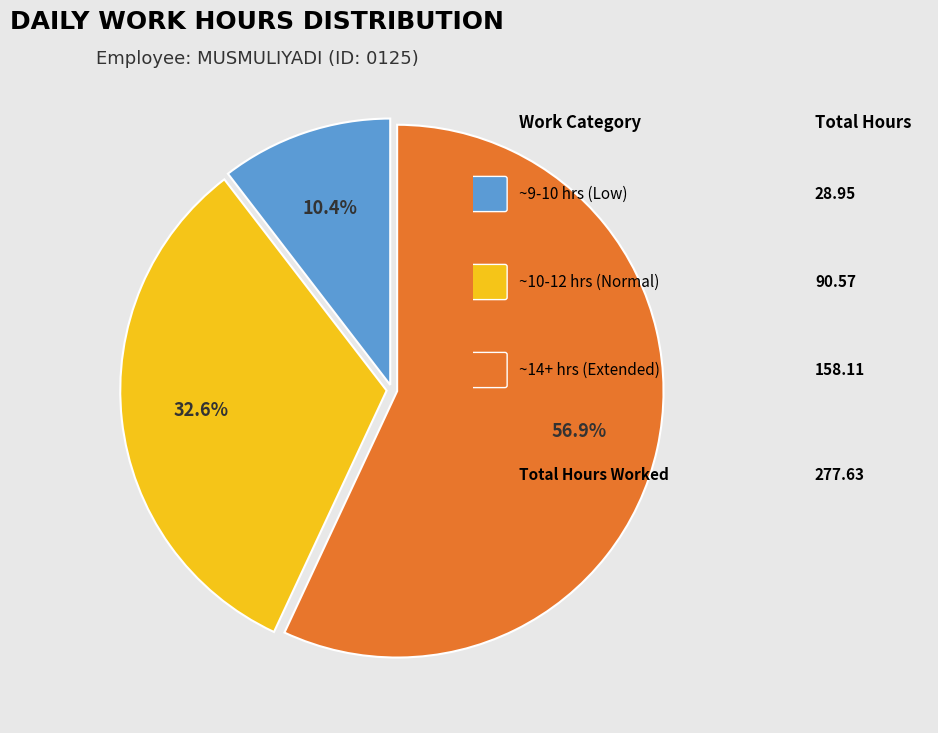

Is there any slice that represents more than half of the pie?

Yes